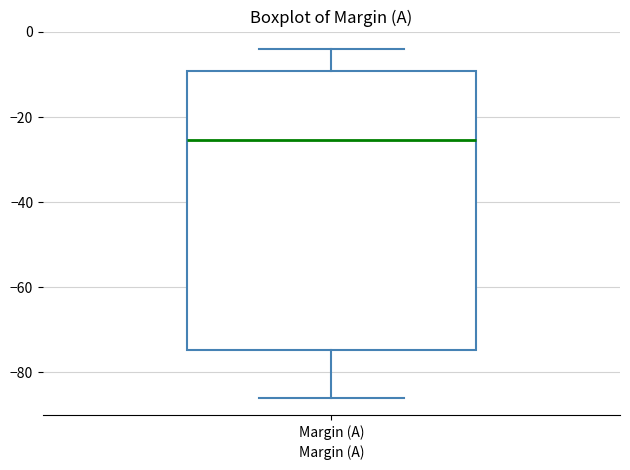

Read this box plot against the y-axis: the position of the median line, the range covered by the box, and the ends of both whiskers. The values are not printed on the chart, so give them approximately, as read against the axis.

median -26, box -74 to -10, whiskers -86 to -4